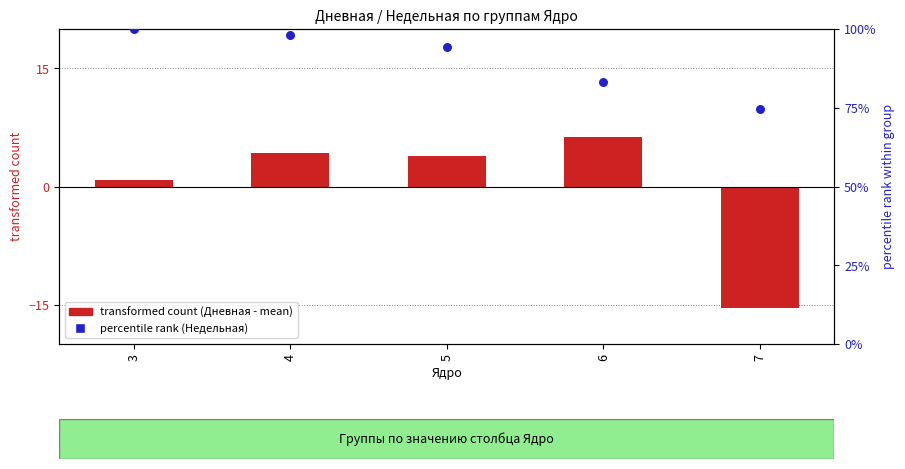

Which series has the largest Y range (max minus min)?

percentile rank (Недельная)